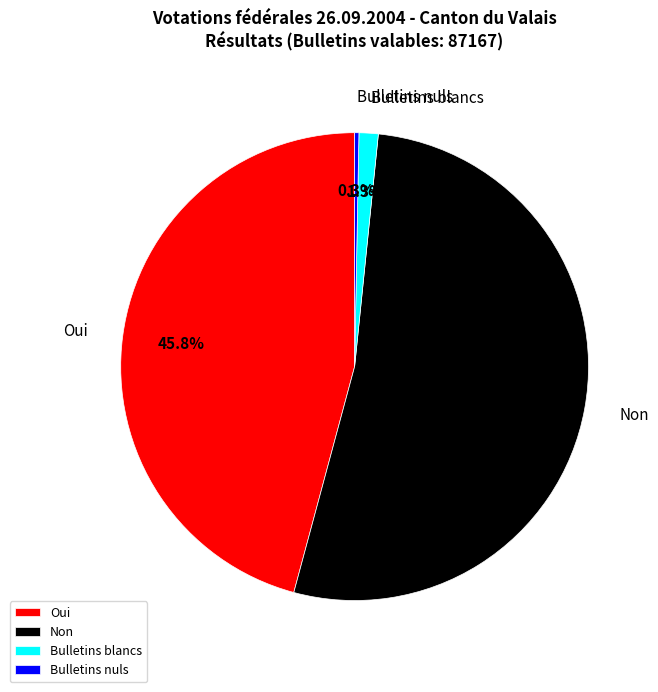

Which slice is the largest?

Non